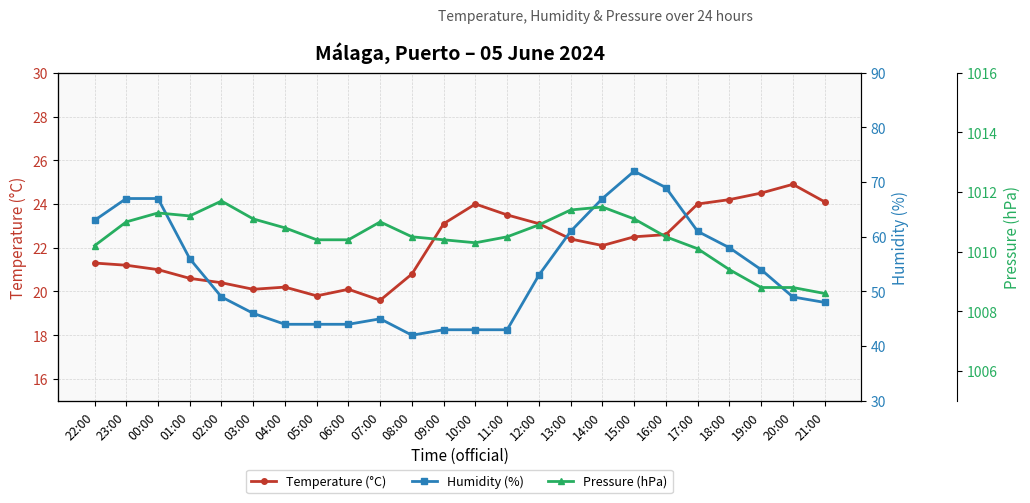

Between 13:00 and 21:00, which series saw the biggest shift?

Humidity (%)